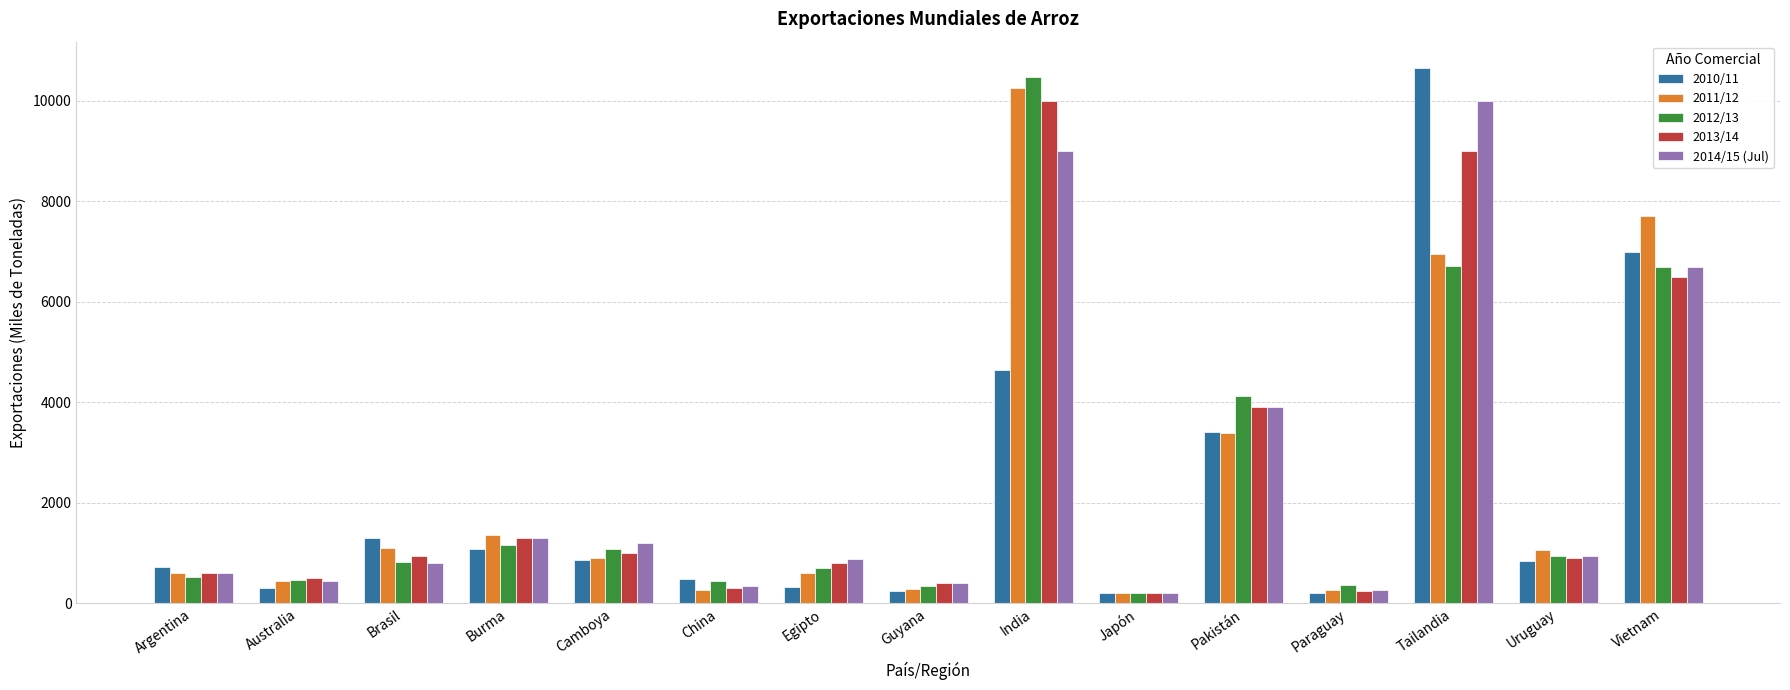

Is the value of 2011/12 at Brasil greater than the value of 2012/13 at Paraguay?

Yes